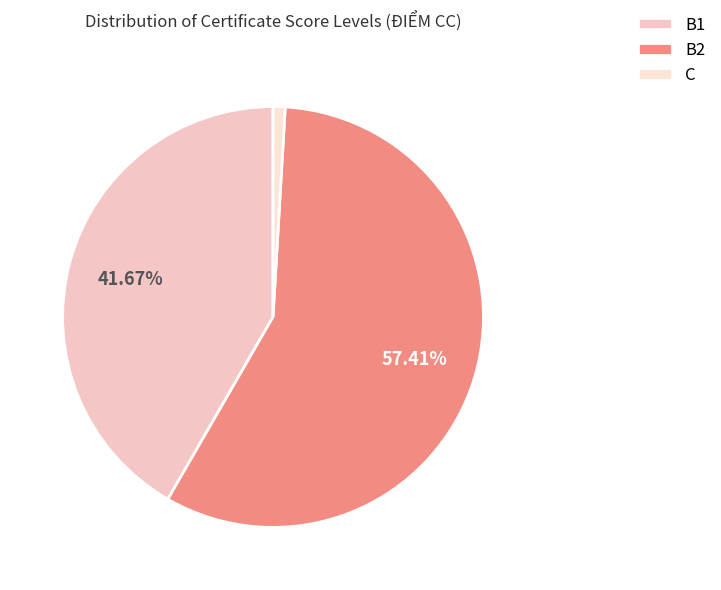

Rank the categories by value from highest to lowest.

B2, B1, C